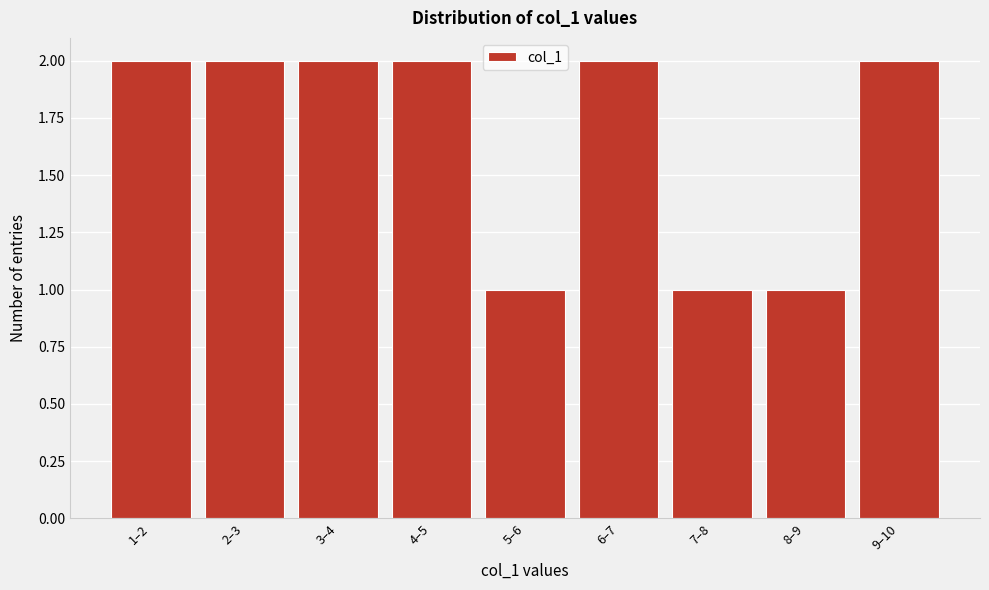

Reading left to right, list all the values displayed in this chart.

2	2	2	2	1	2	1	1	2